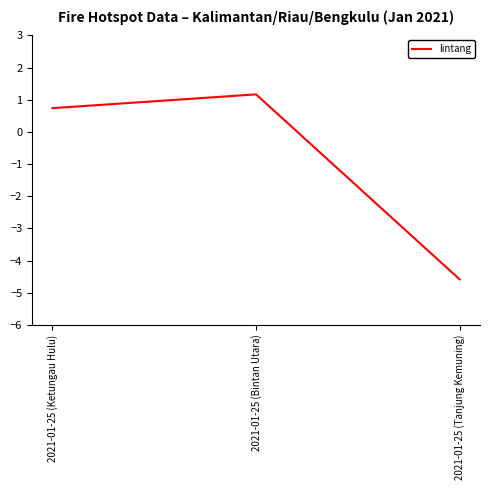

Rank the categories by value from highest to lowest.

2021-01-25 (Bintan Utara), 2021-01-25 (Ketungau Hulu), 2021-01-25 (Tanjung Kemuning)